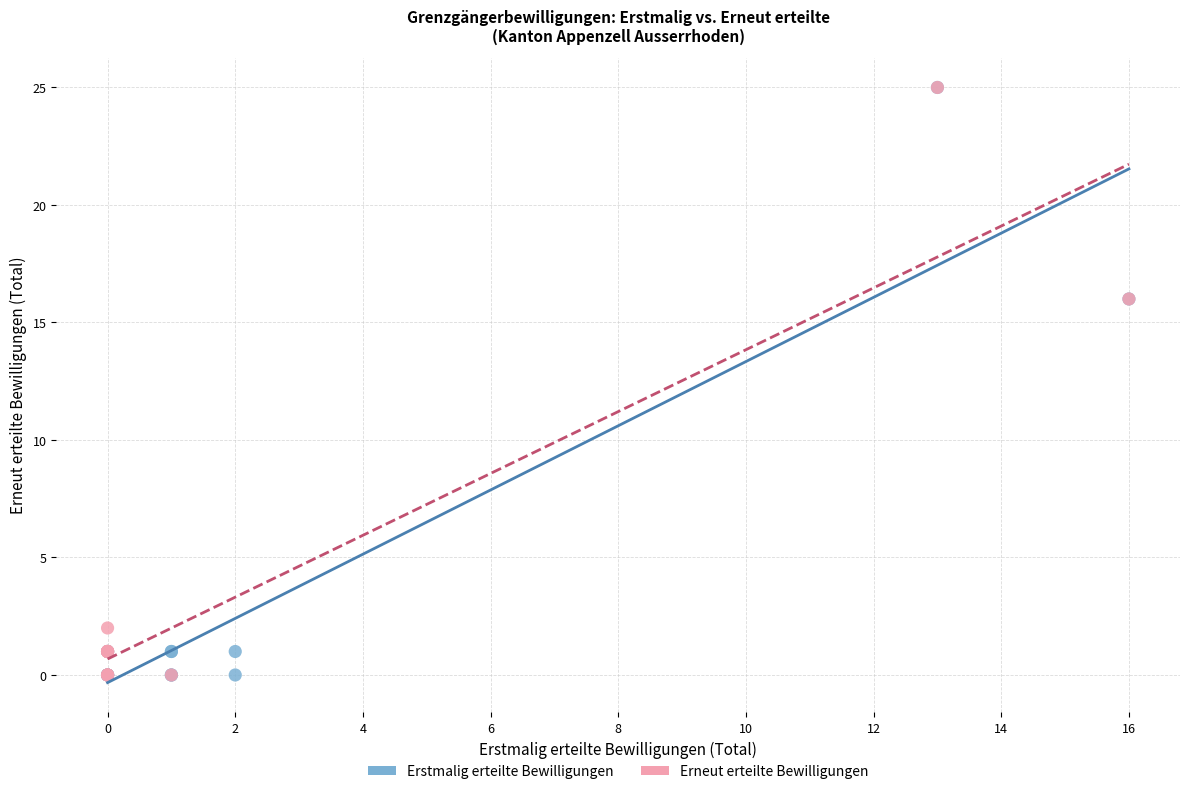

What are all the series names shown in the legend?

Erstmalig erteilte Bewilligungen, Erneut erteilte Bewilligungen